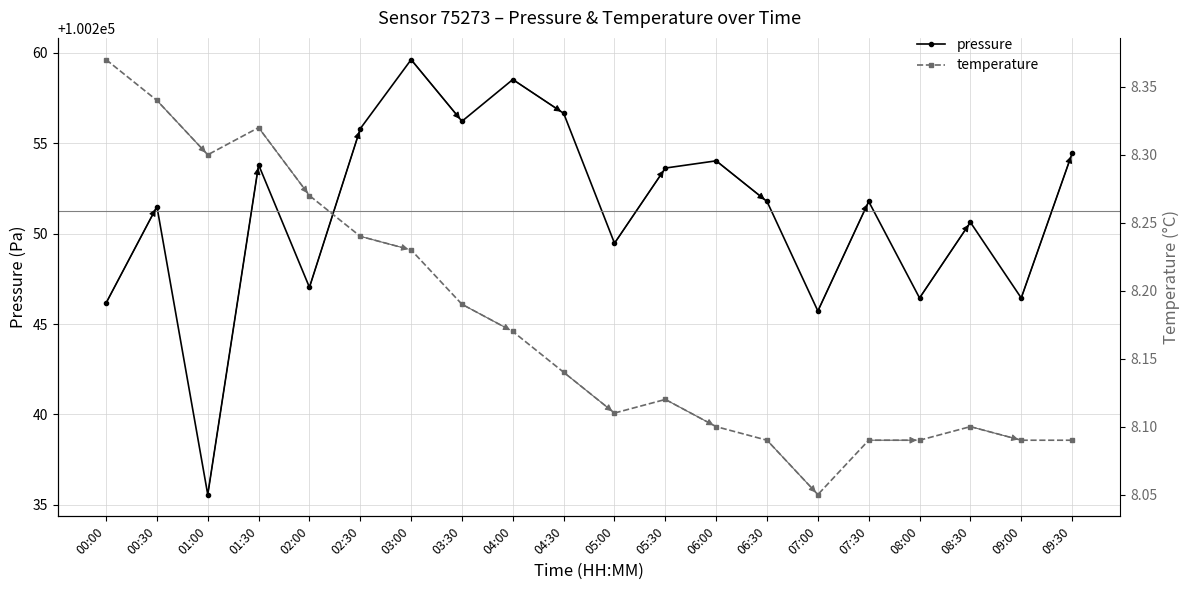

How many distinct data groups are displayed?

2